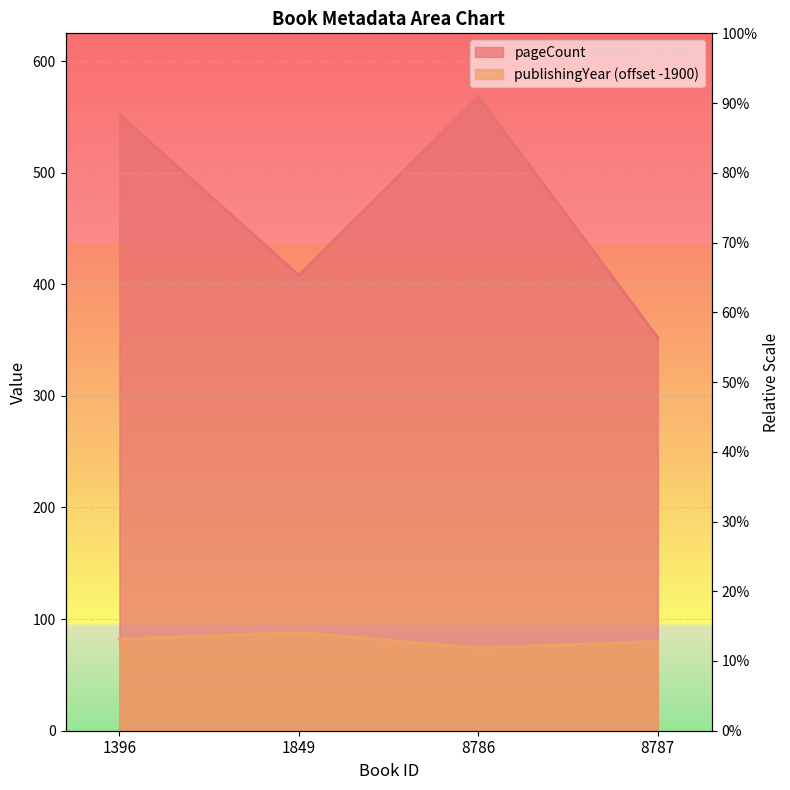

At how many categories does at least one series exceed 557?

1